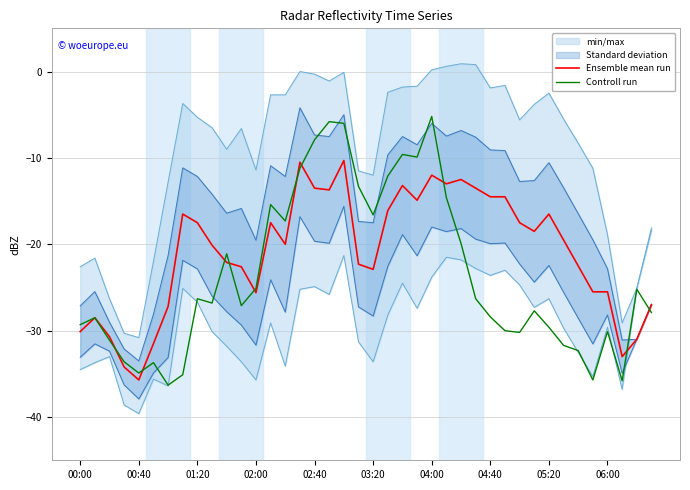

What is the minimum value for Ensemble mean run?

-35.7